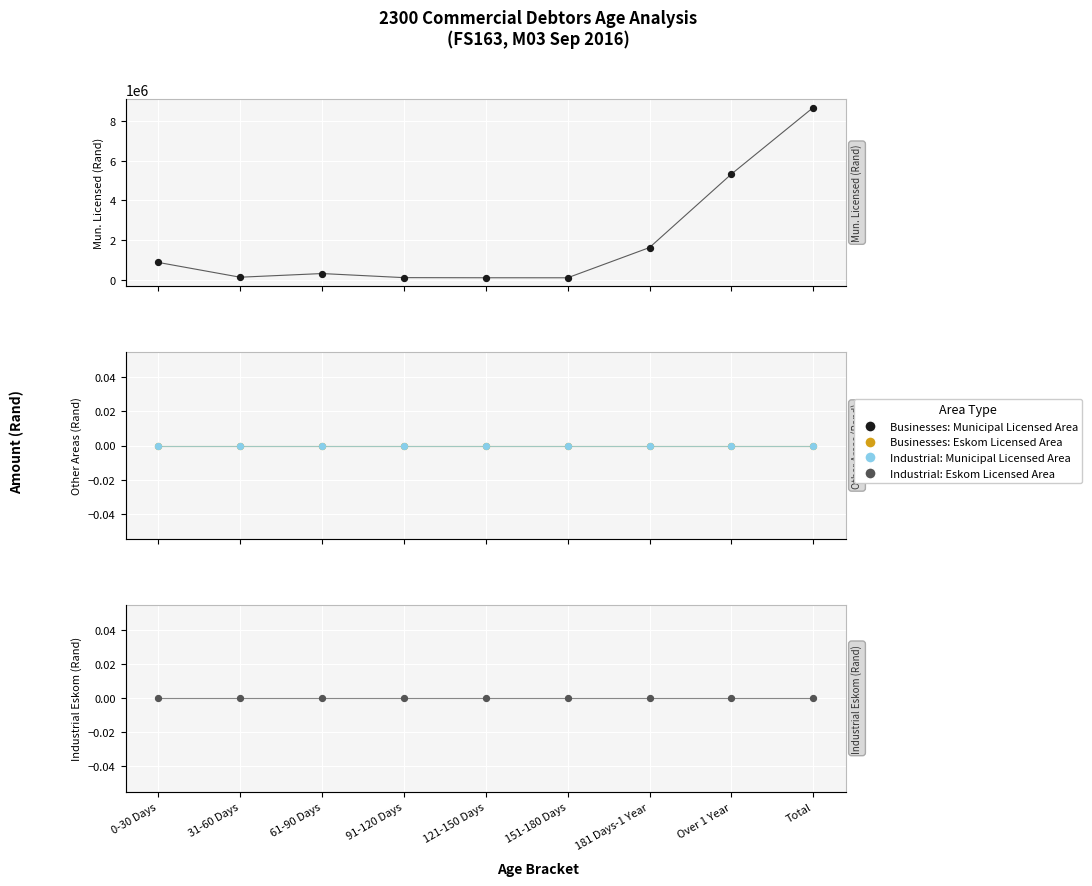

Which series has the widest spread of Y values?

Businesses: Municipal Licensed Area